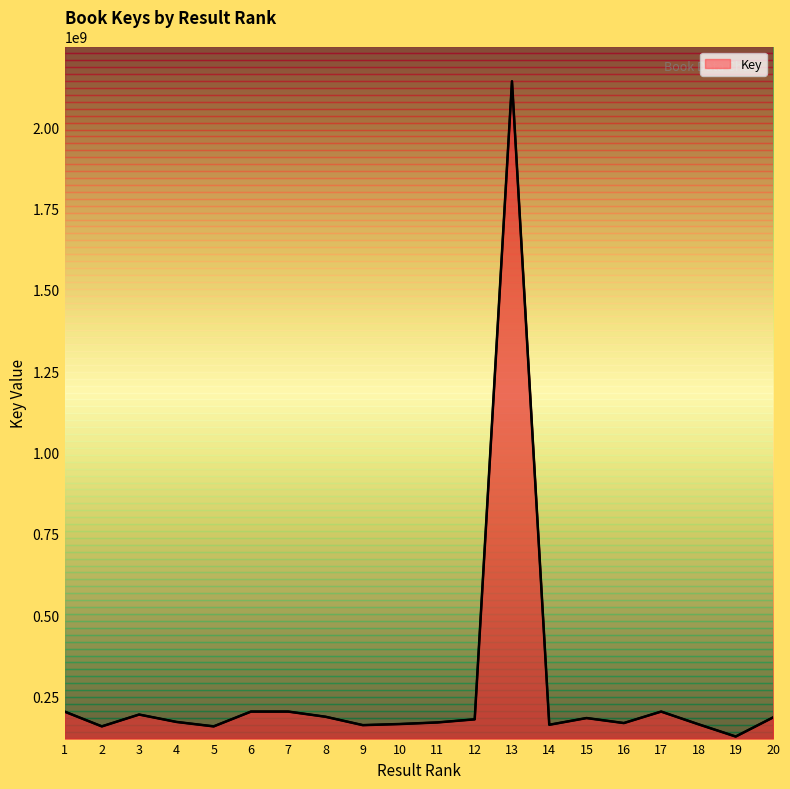

True or false: there are more than 0 points higher than both neighbors.

True